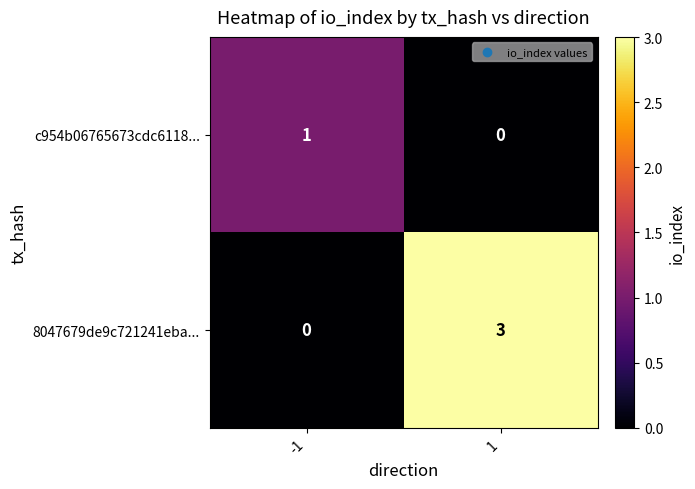

What value does the 8047679de9c721241eba... series have at 1?

3